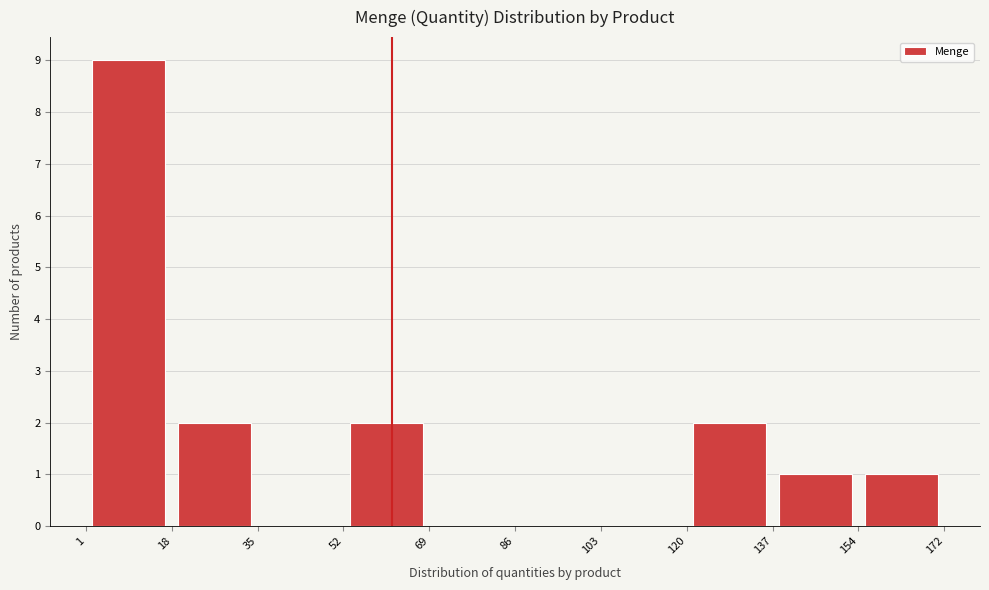

How tall is the bar that spans 154 to 172 on the x-axis? The values are not printed on the chart, so give them approximately, as read against the axis.

1